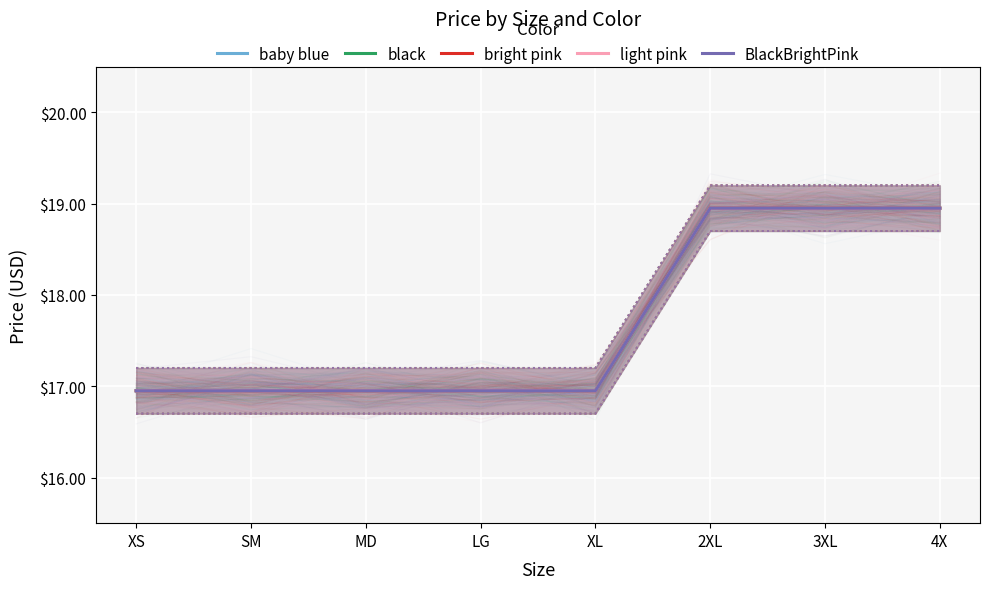

What position from the right is MD?

6